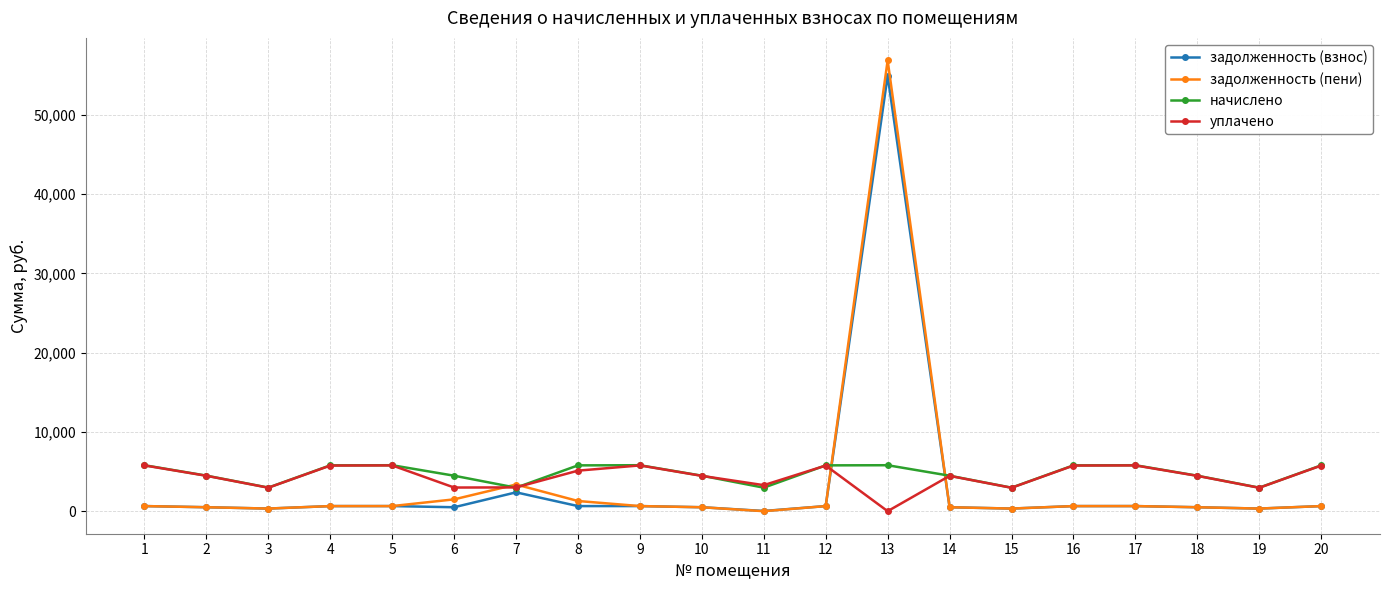

At which category does the chart reach its peak across all series?

13